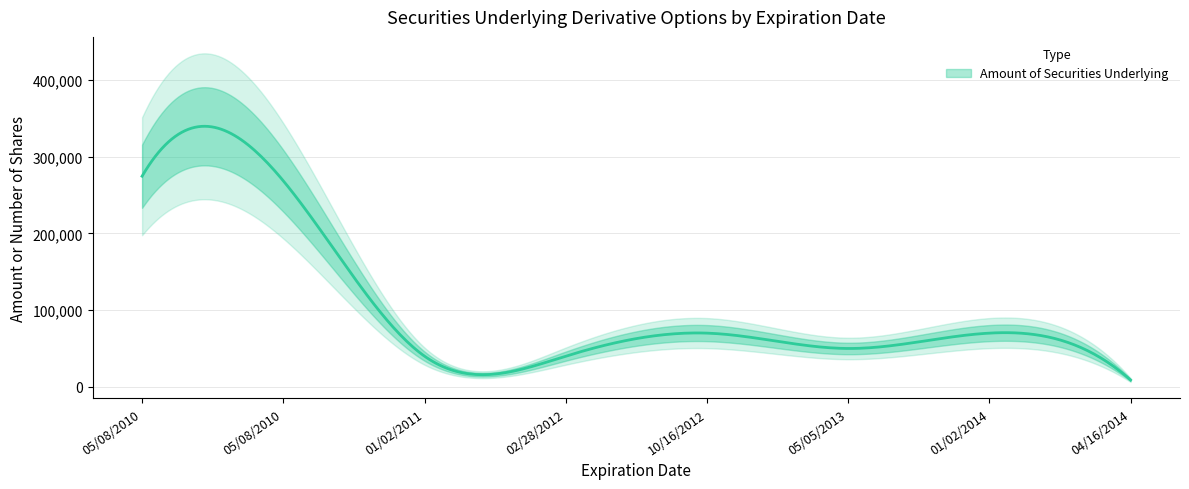

Approximately how many times larger is the value at 05/08/2010 compared to 04/16/2014?

30.1